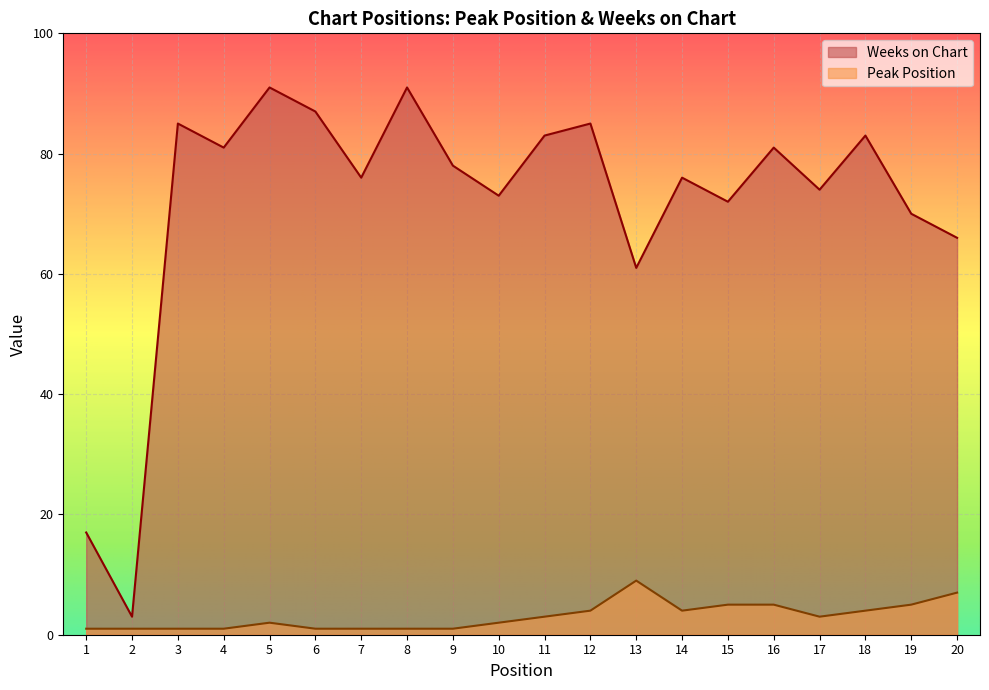

List the labels in order of Weeks on Chart value, largest first.

5, 8, 6, 3, 12, 11, 18, 4, 16, 9, 7, 14, 17, 10, 15, 19, 20, 13, 1, 2